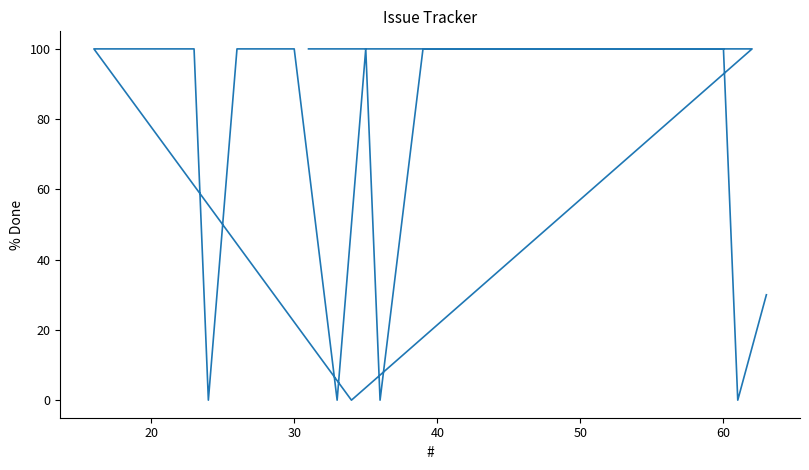

The chart shows a value of -62 at 9. True or false?

False